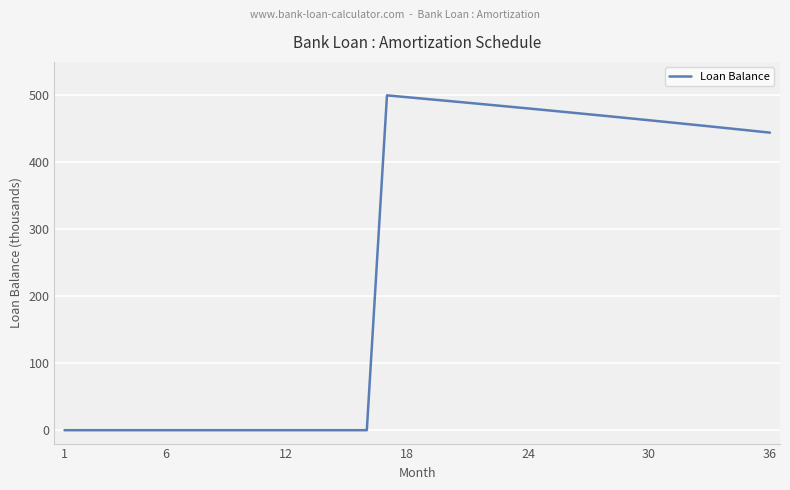

What is the difference between the maximum and minimum values?

500.0